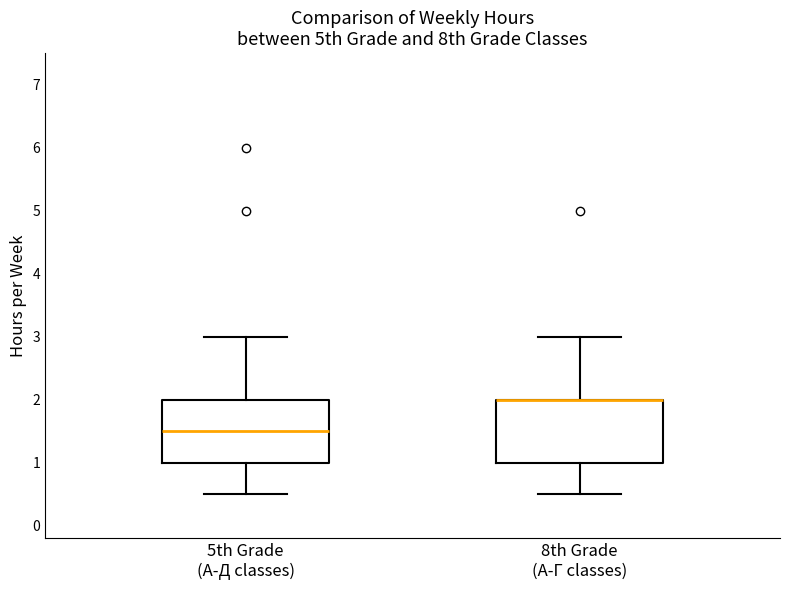

Reading left to right, transcribe this box plot: for each box, give where its median line is, the range the box spans, and where its two whiskers end, as read against the y-axis. The values are not printed on the chart, so give them approximately, as read against the axis.

5th Grade (А-Д classes): median 1.5, box 1.0 to 2.0, whiskers 0.5 to 3.0
8th Grade (А-Г classes): median 2.0 (drawn on the box's upper edge), box 1.0 to 2.0, whiskers 0.5 to 3.0